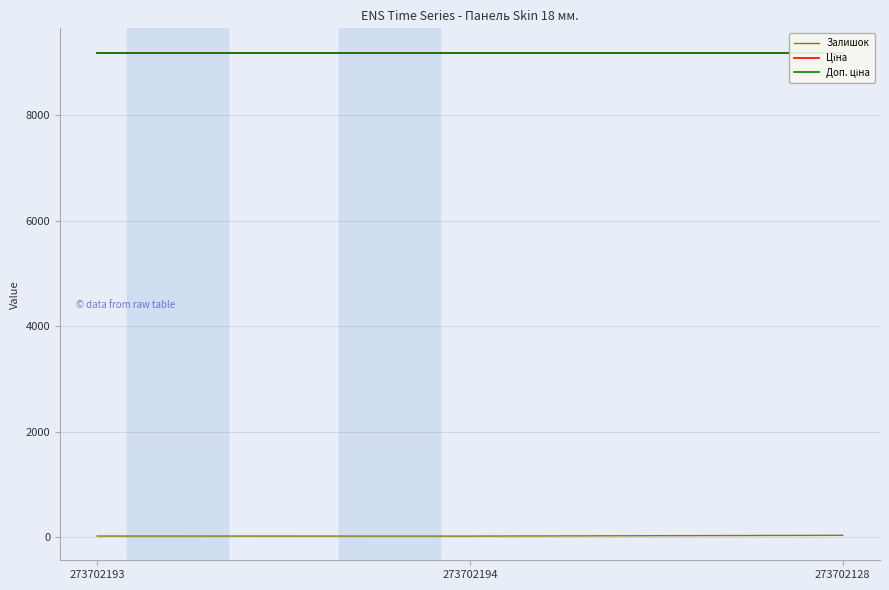

What position from the right is 273702128?

1